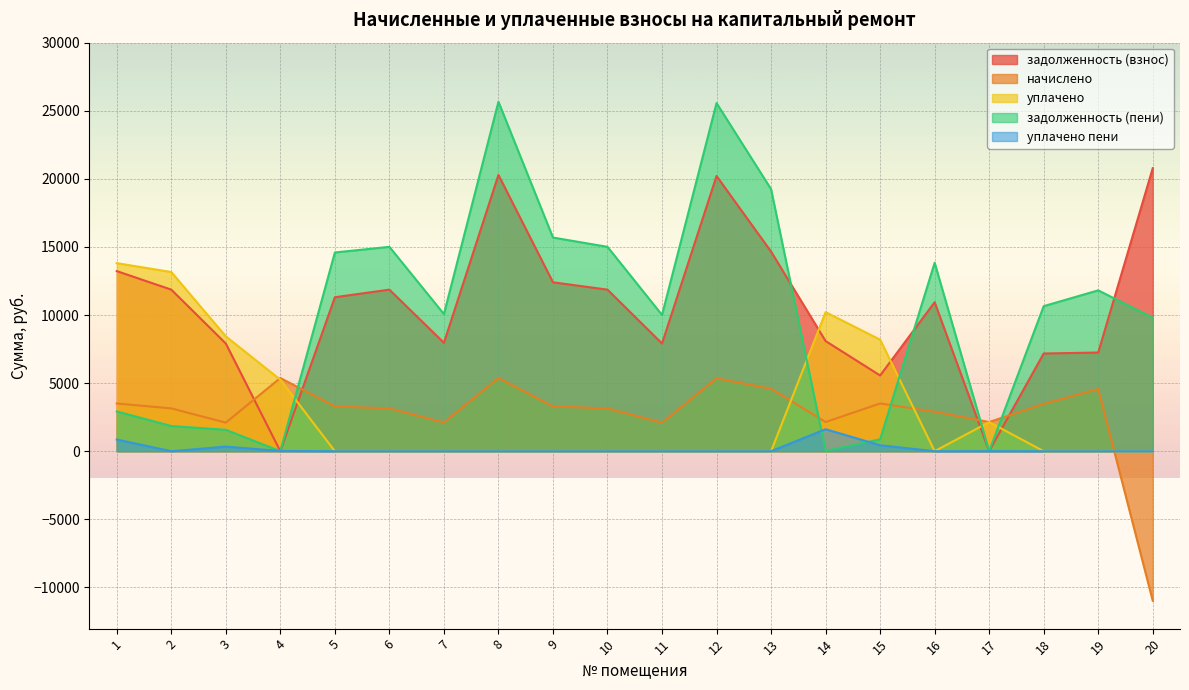

What is the difference between the задолженность (пени) values at 12 and 11?

15559.8